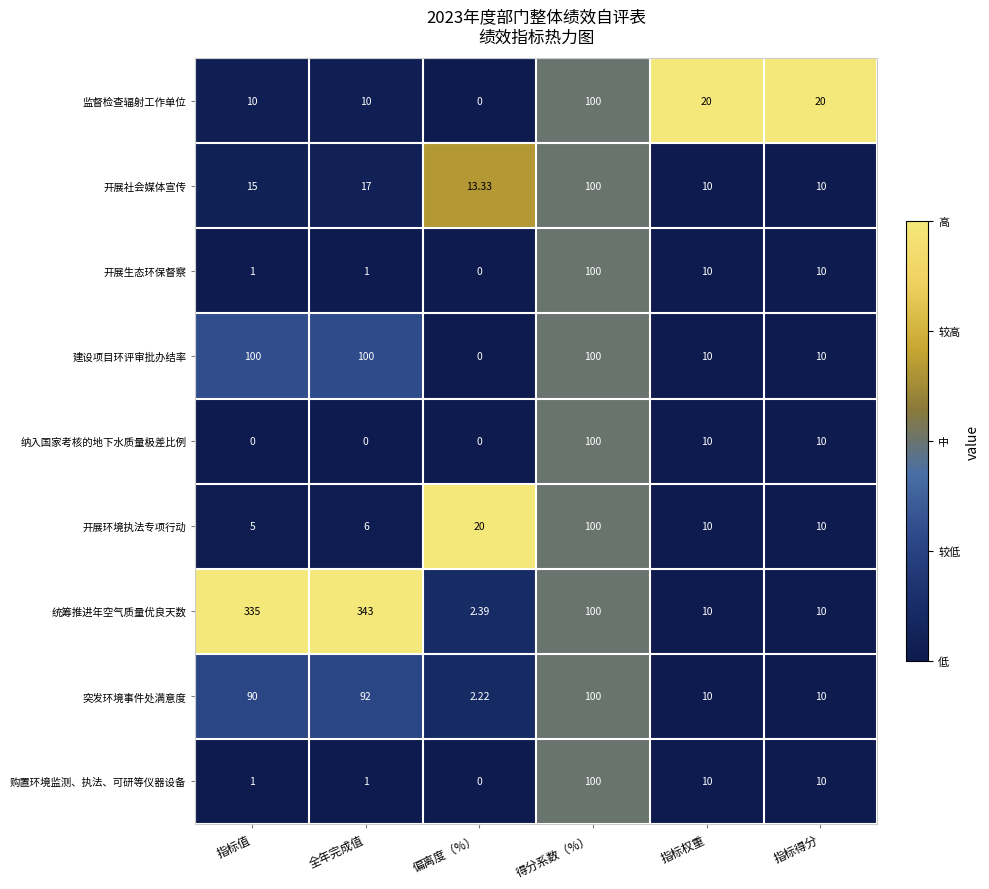

Which series has the widest spread of values?

统筹推进年空气质量优良天数